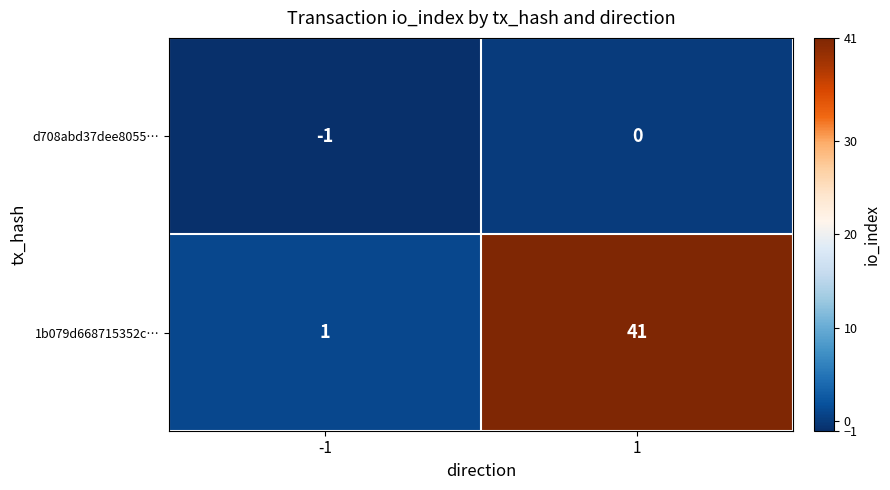

Which series has the largest total across all categories?

1b079d668715352c…